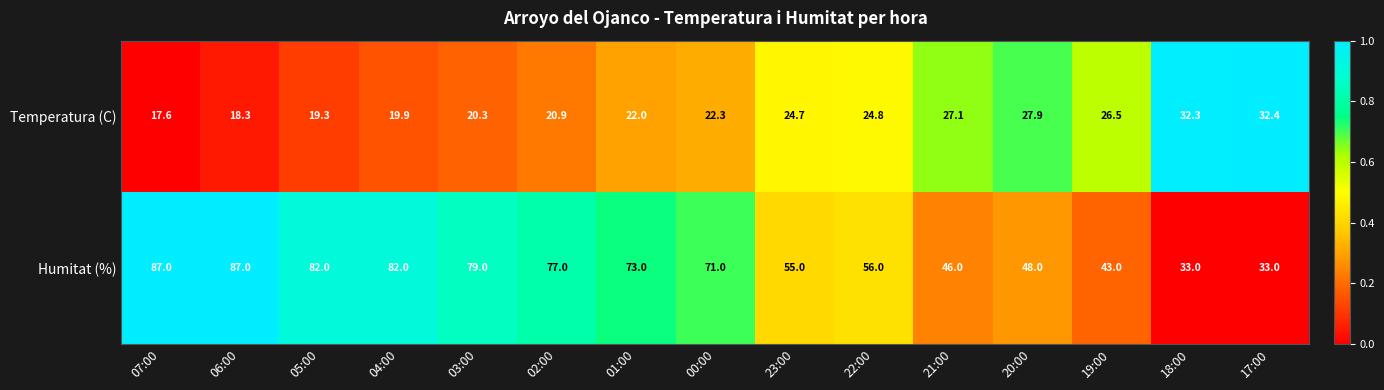

What is the difference between the second highest and minimum values in the Humitat (%) series?

54.0